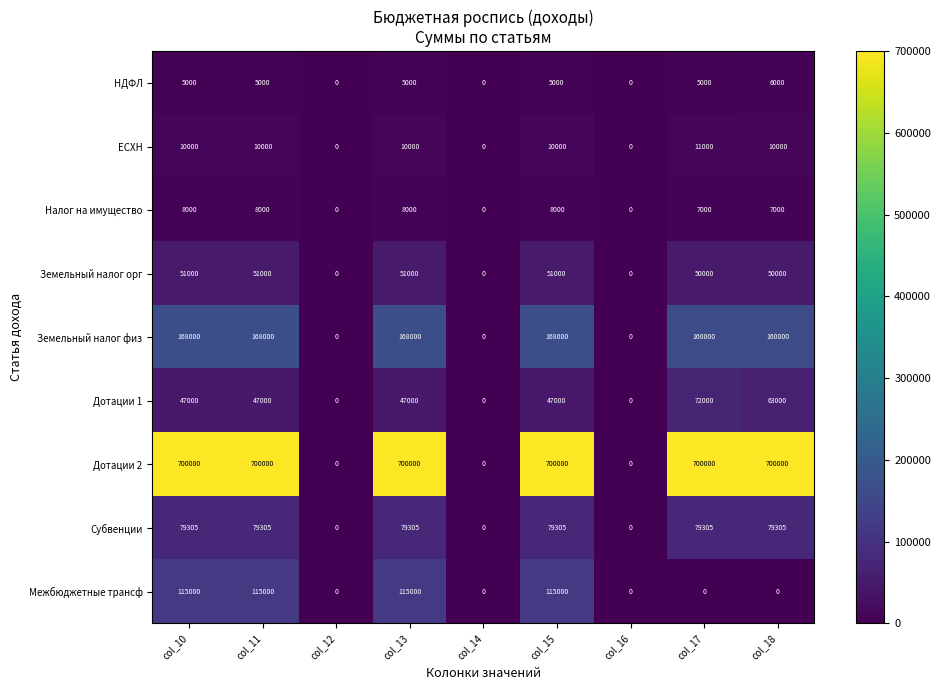

Which series has the largest total across all categories?

Дотации 2